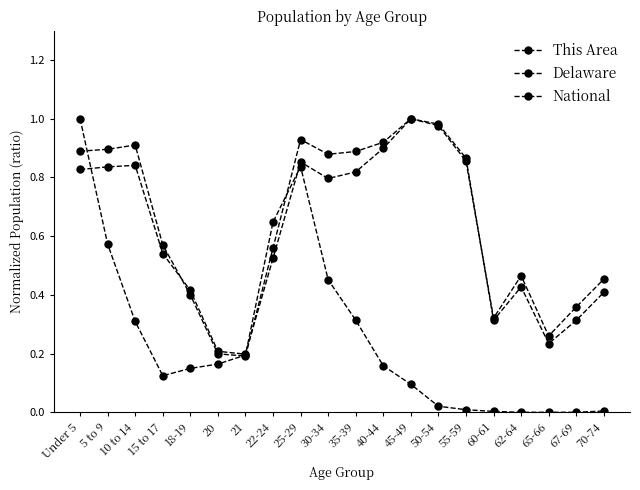

The This Area series shows 0.0 at 45-49. True or false?

False